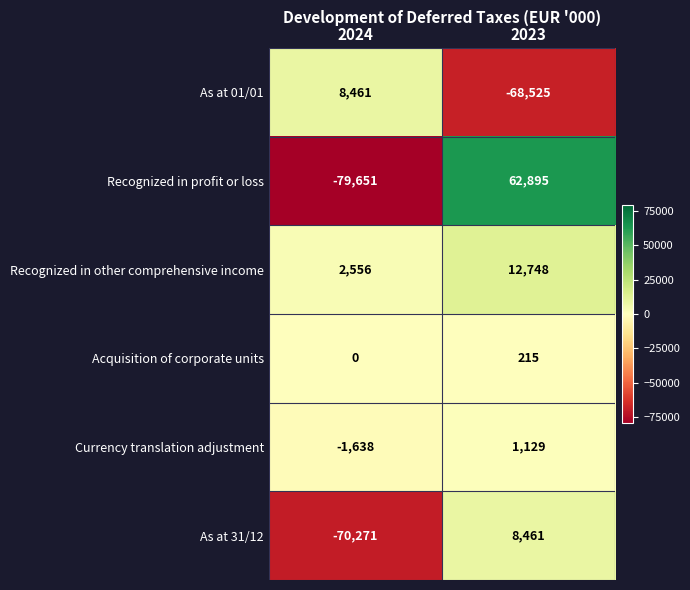

List the labels in order of As at 31/12 value, largest first.

2023, 2024